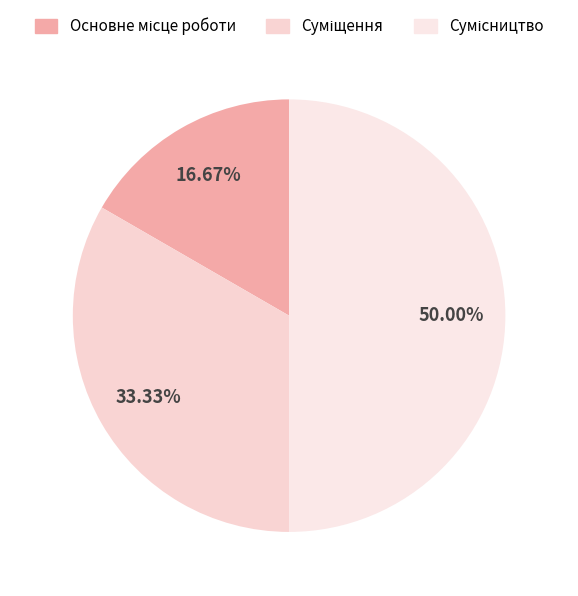

The Сумісництво slice represents 50% of the pie. True or false?

True